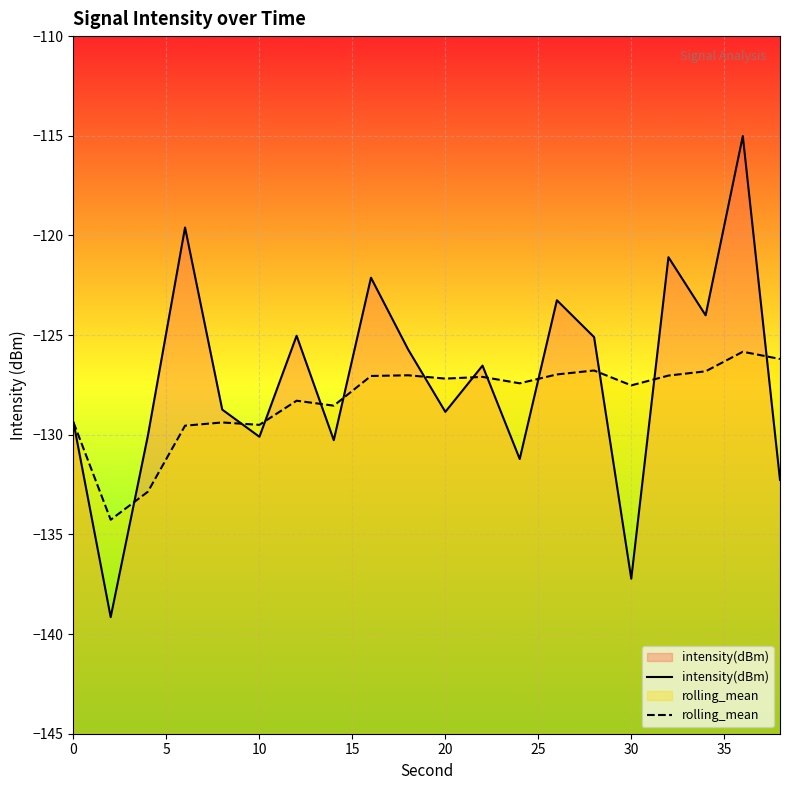

At how many categories does at least one series exceed -127?

11